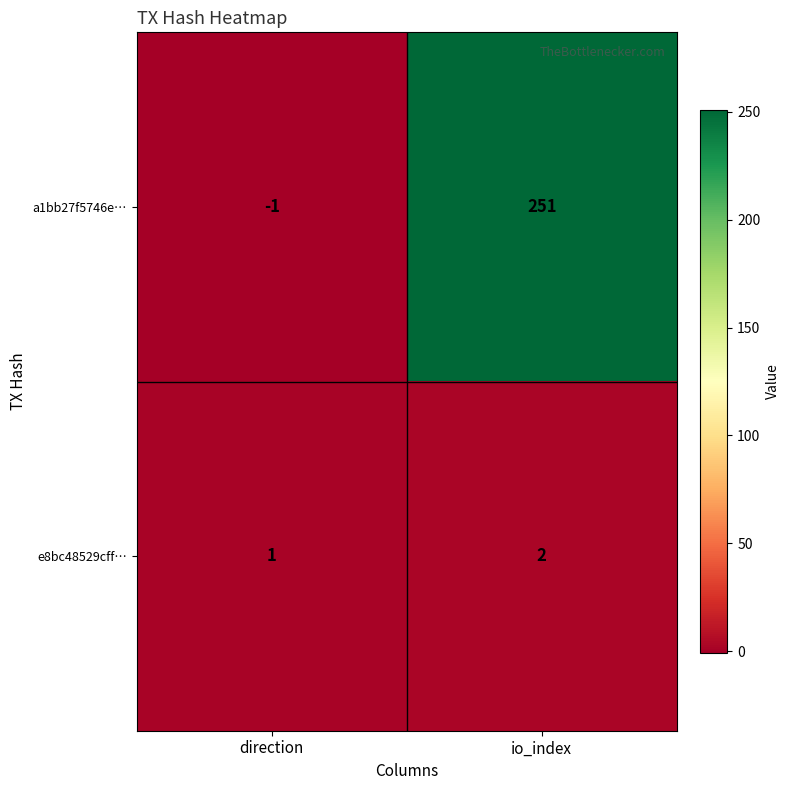

Reading left to right, extract all data points from this chart.

a1bb27f5746e…: direction=-1	io_index=251
e8bc48529cff…: direction=1	io_index=2